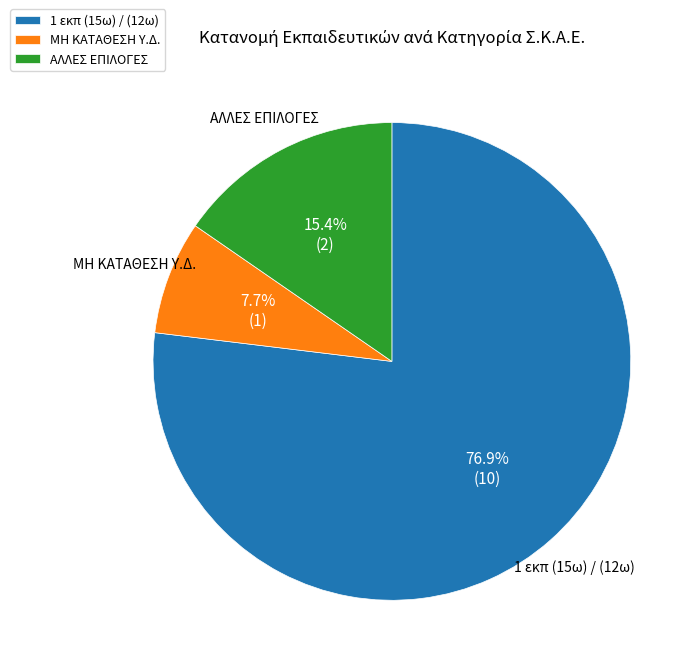

Rank the categories by value from highest to lowest.

1 εκπ (15ω) / (12ω), ΑΛΛΕΣ ΕΠΙΛΟΓΕΣ, ΜΗ ΚΑΤΑΘΕΣΗ Υ.Δ.